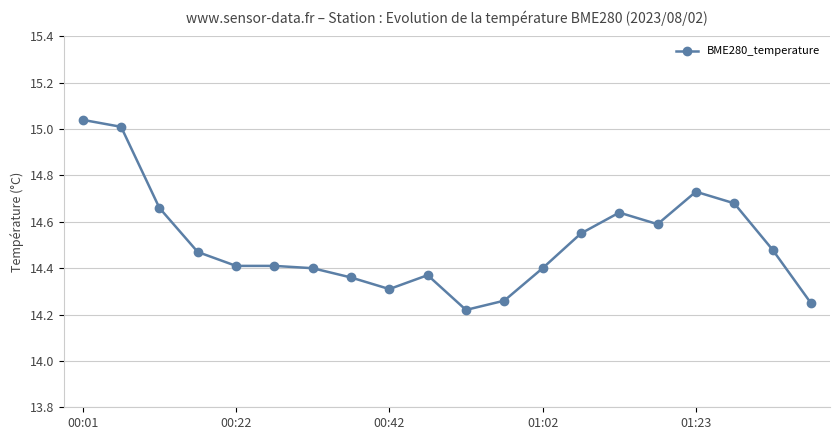

True or false: there are more than 2 points higher than both neighbors.

True